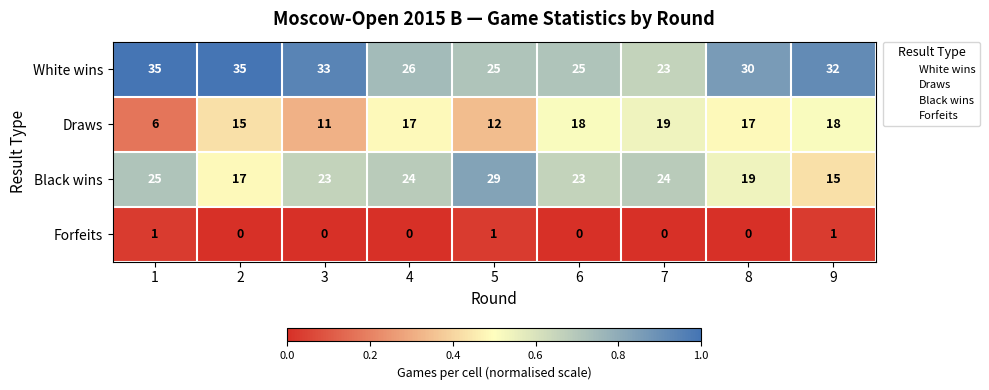

How many data points does each series have?

9